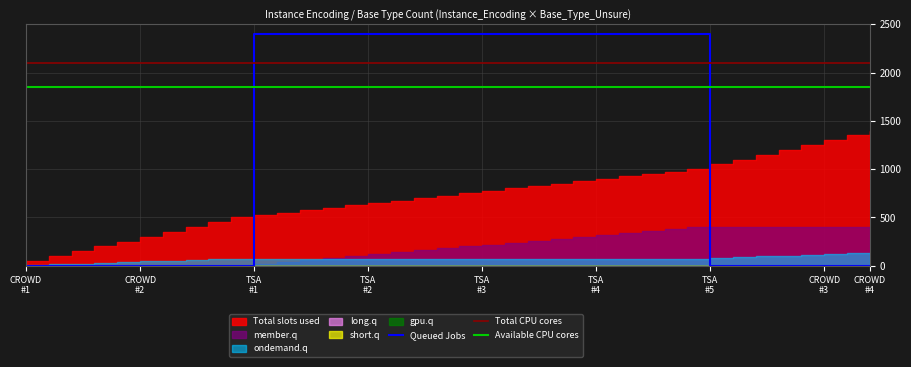

Where do Total CPU cores and Queued Jobs first cross each other?

9 and 10